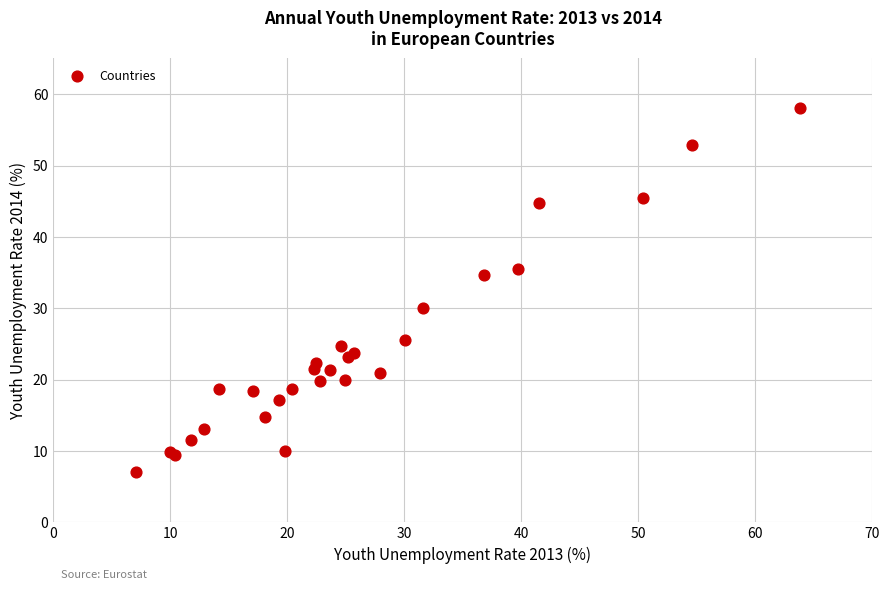

What Y value in the scatter plot is closest to 32?

30.1